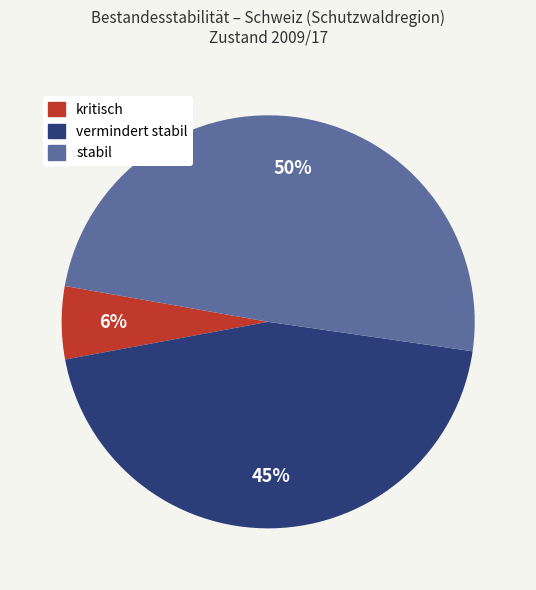

What percentage is the vermindert stabil slice, to the nearest percent?

45%